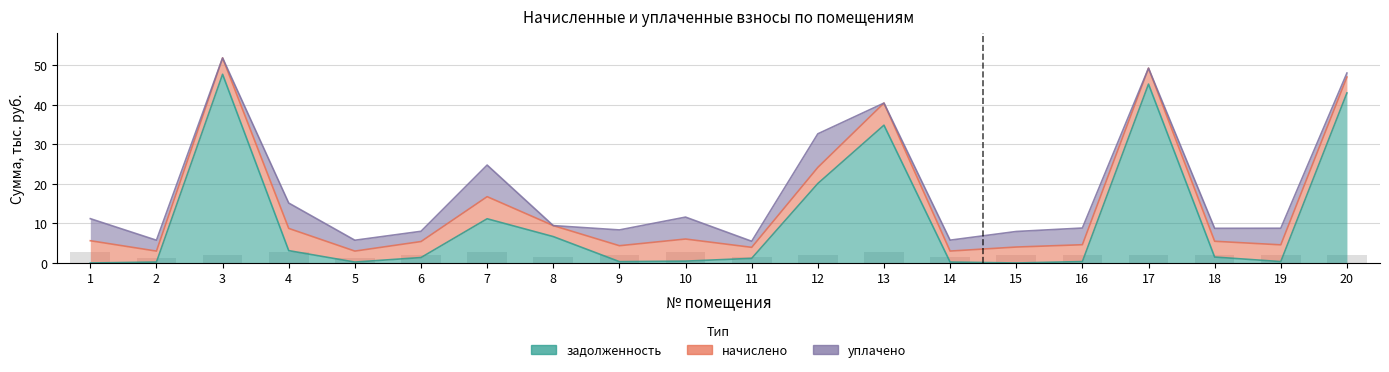

What is the total value across all series at 11?

2.6